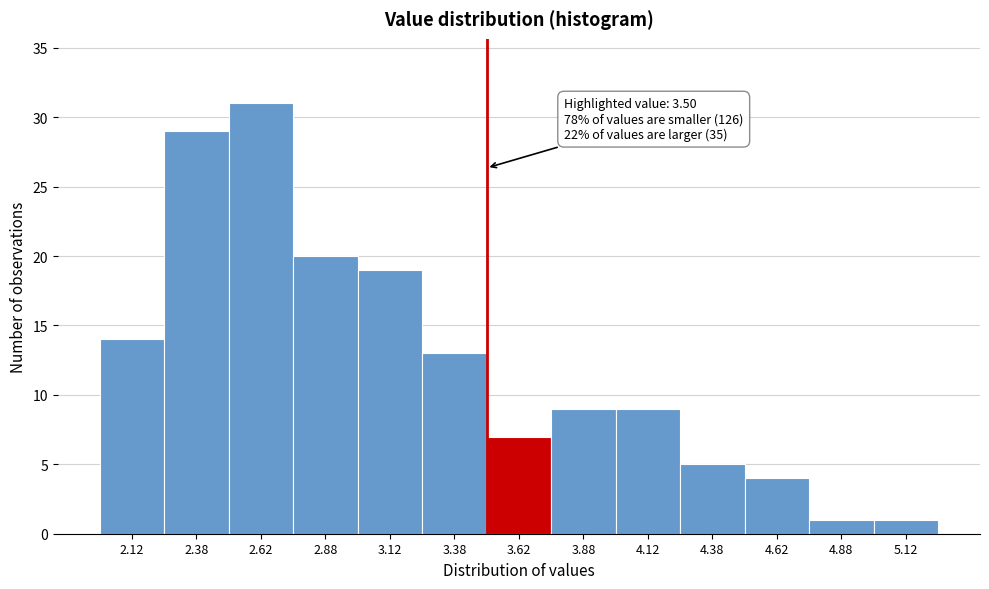

Over which range of the x-axis is the bar tallest?

2.50 to 2.75